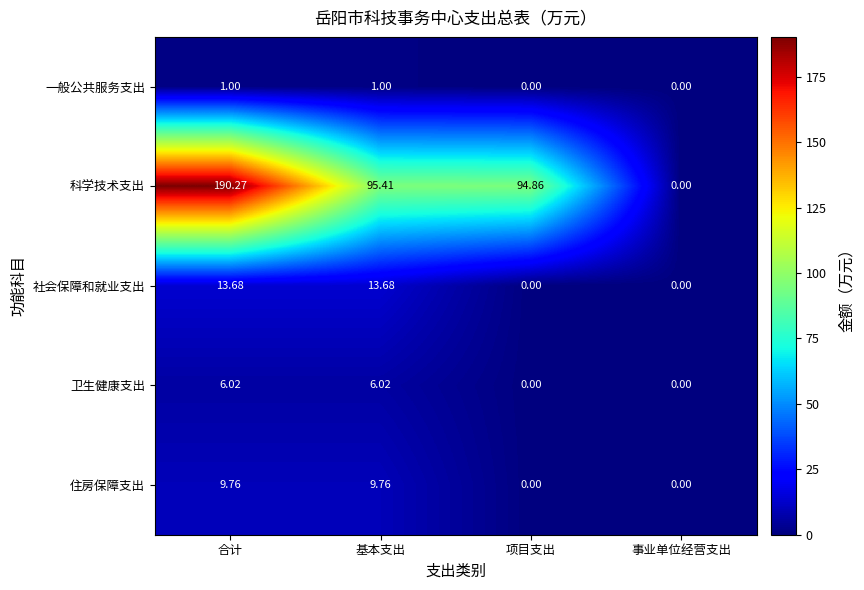

List the series in order of their peak value, highest first.

科学技术支出, 社会保障和就业支出, 住房保障支出, 卫生健康支出, 一般公共服务支出